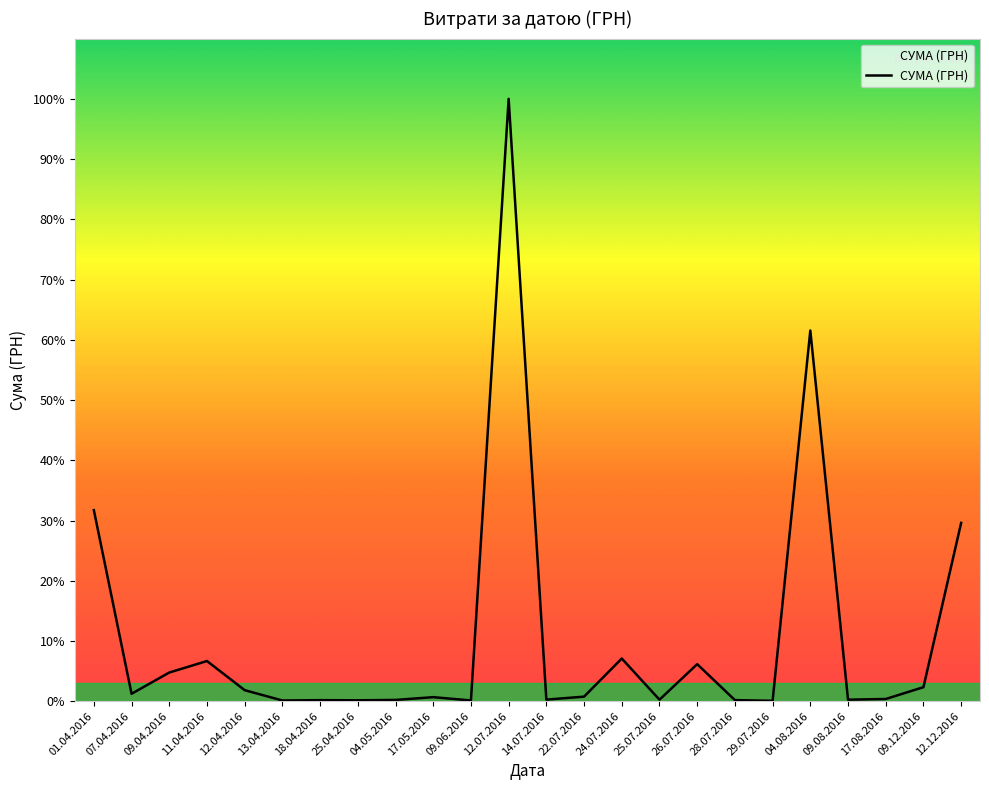

Does the chart display data point markers on the line(s)?

No